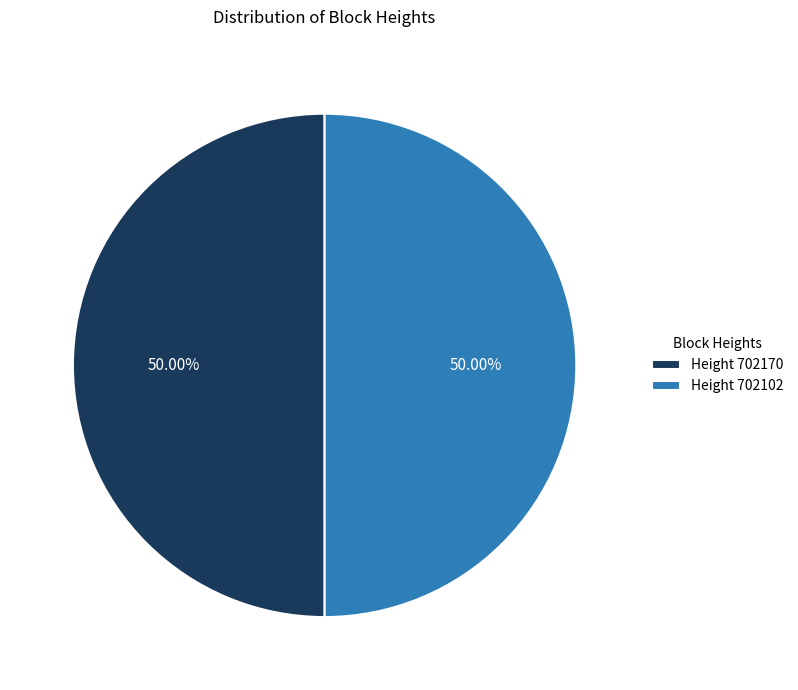

Is the sum of Height 702102 and Height 702170 greater than half?

Yes